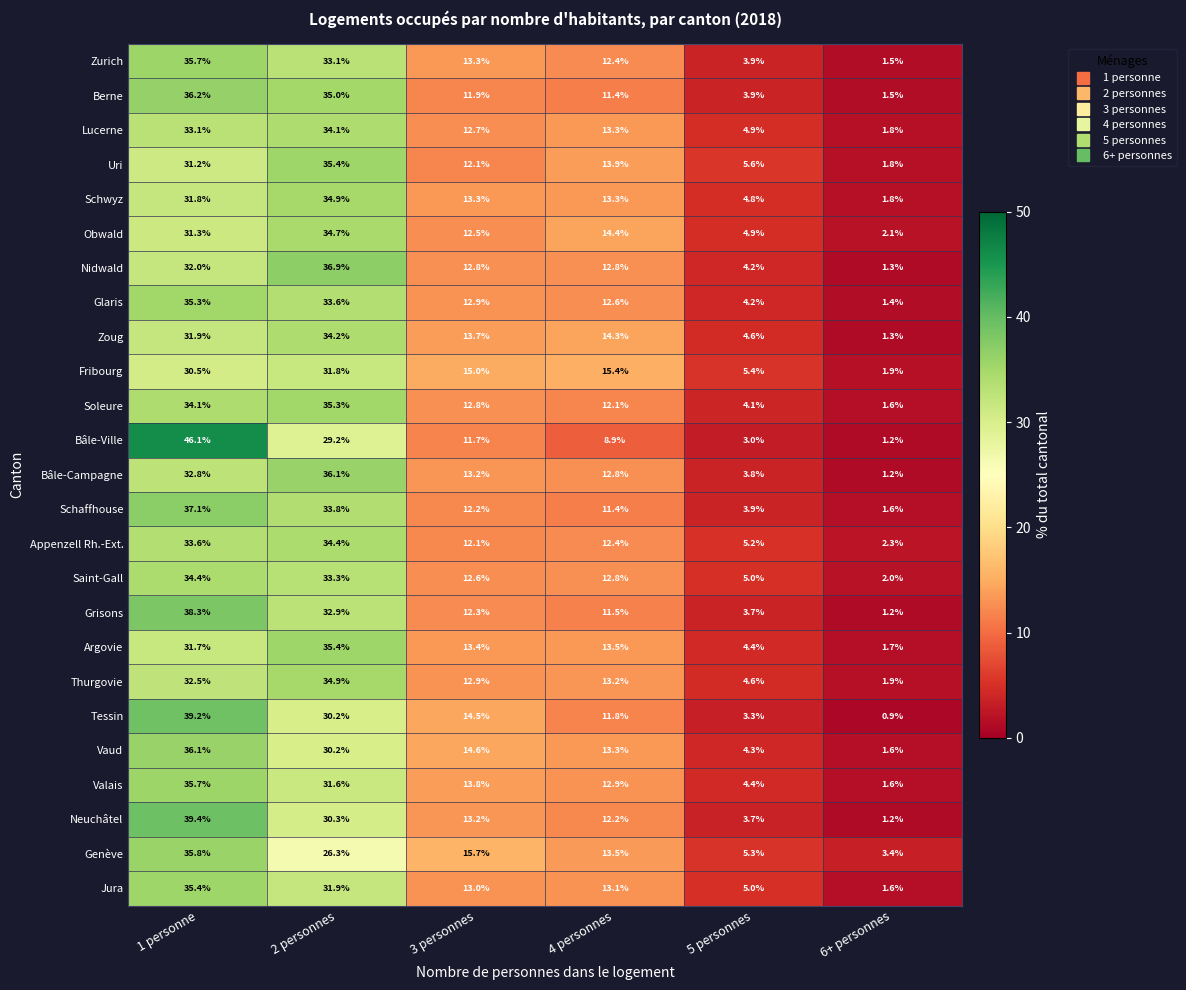

What is the difference between the maximum and second lowest values in the Berne series?

32.3